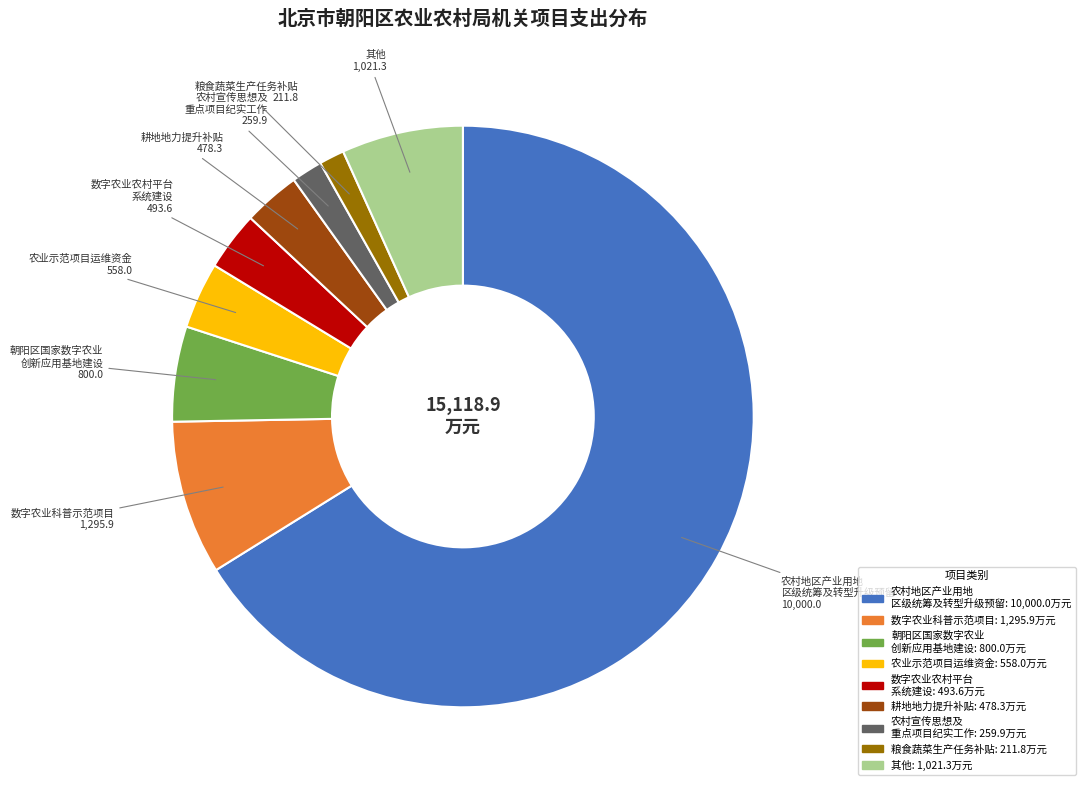

The 其他 slice represents 7% of the pie. True or false?

True